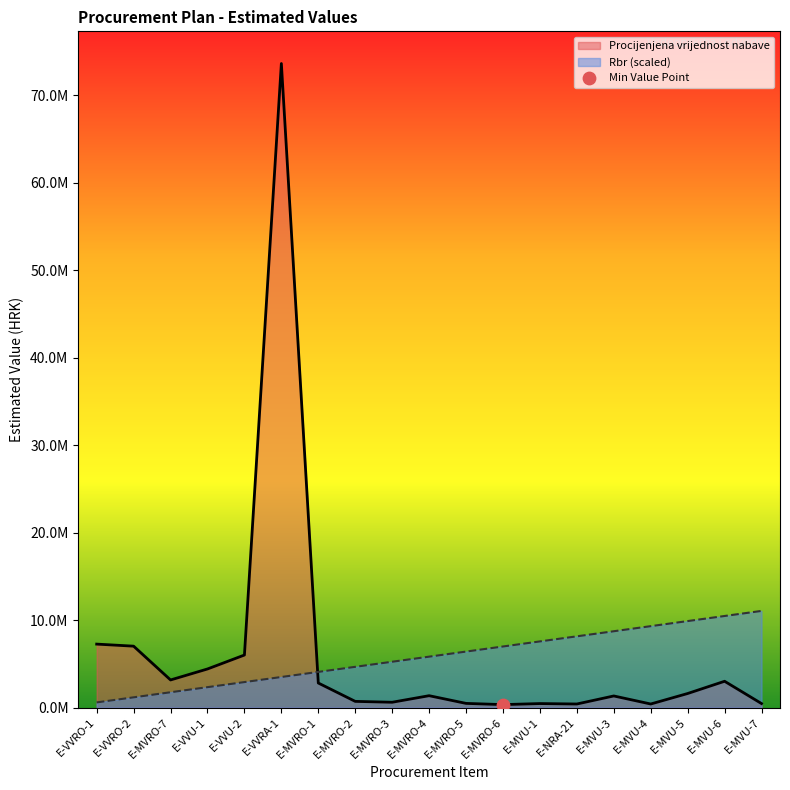

Is the value of Procijenjena vrijednost nabave at E-MVU-7 greater than the value of Rbr at E-MVRO-2?

No